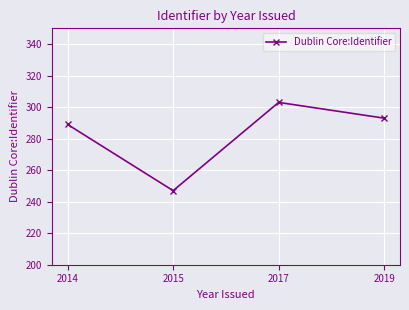

What is the value of the 2nd point from the left?

247